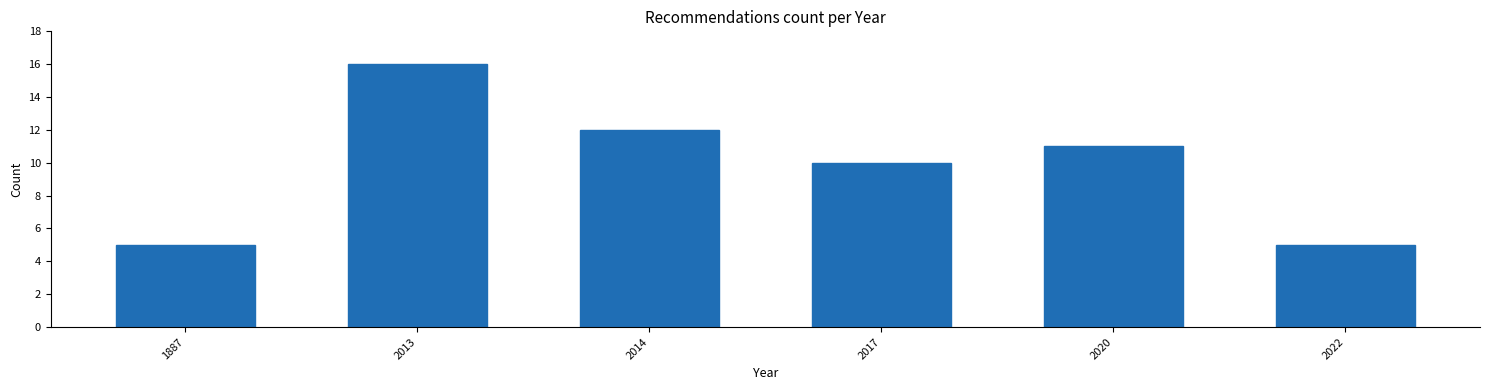

Reading left to right, transcribe all the data shown in this chart.

5	16	12	10	11	5